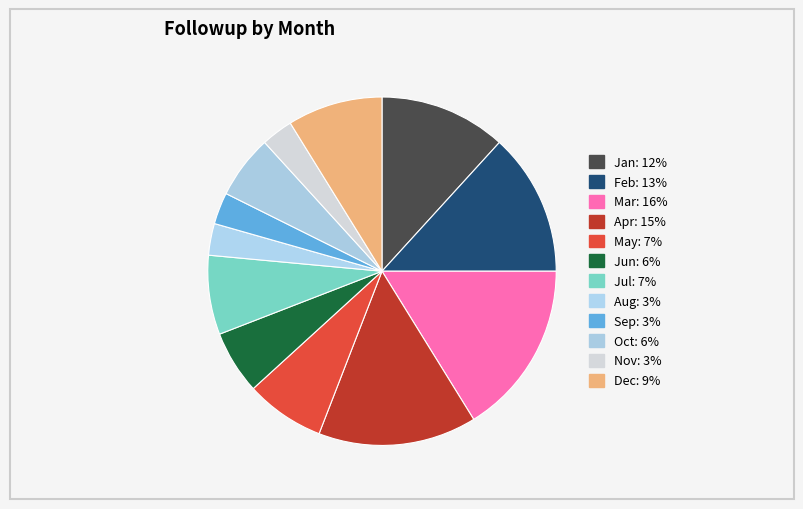

Which has a higher value, Nov or Jan?

Jan